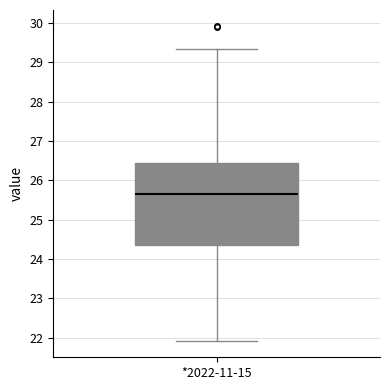

Transcribe this box plot: give where the median line is, the range the box spans, and where the two whiskers end, as read against the y-axis. The values are not printed on the chart, so give them approximately, as read against the axis.

median 25.7, box 24.4 to 26.4, whiskers 21.9 to 29.3